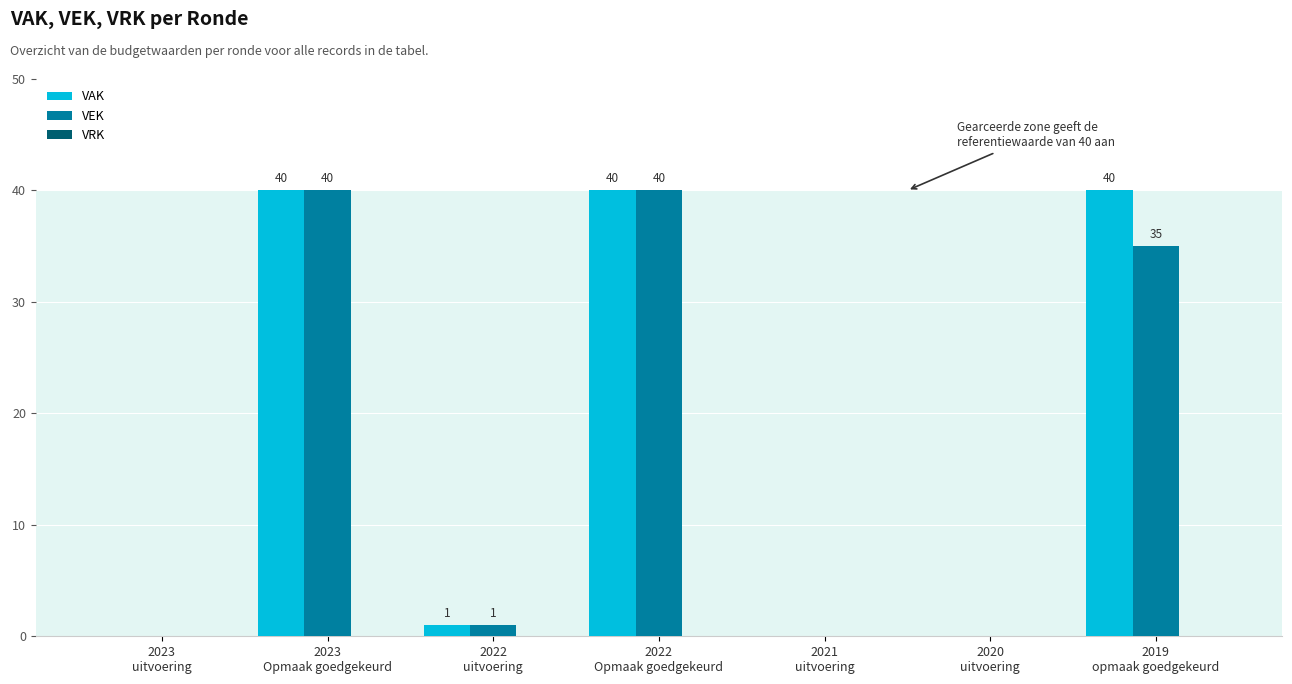

Does the chart contain stacked bars?

No